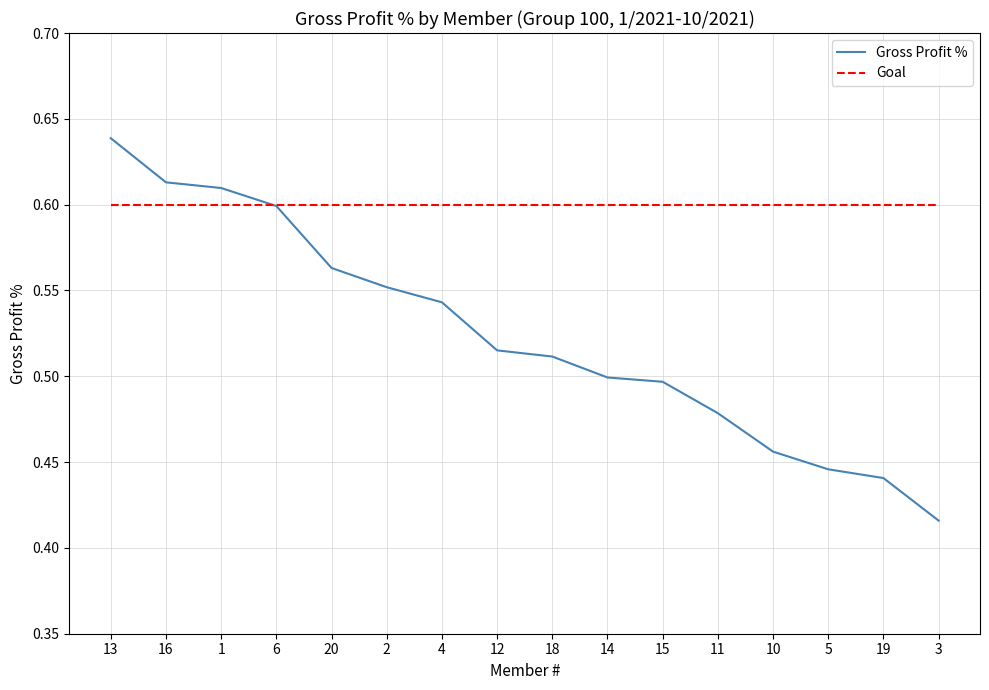

Which category has the lowest value across all series?

3